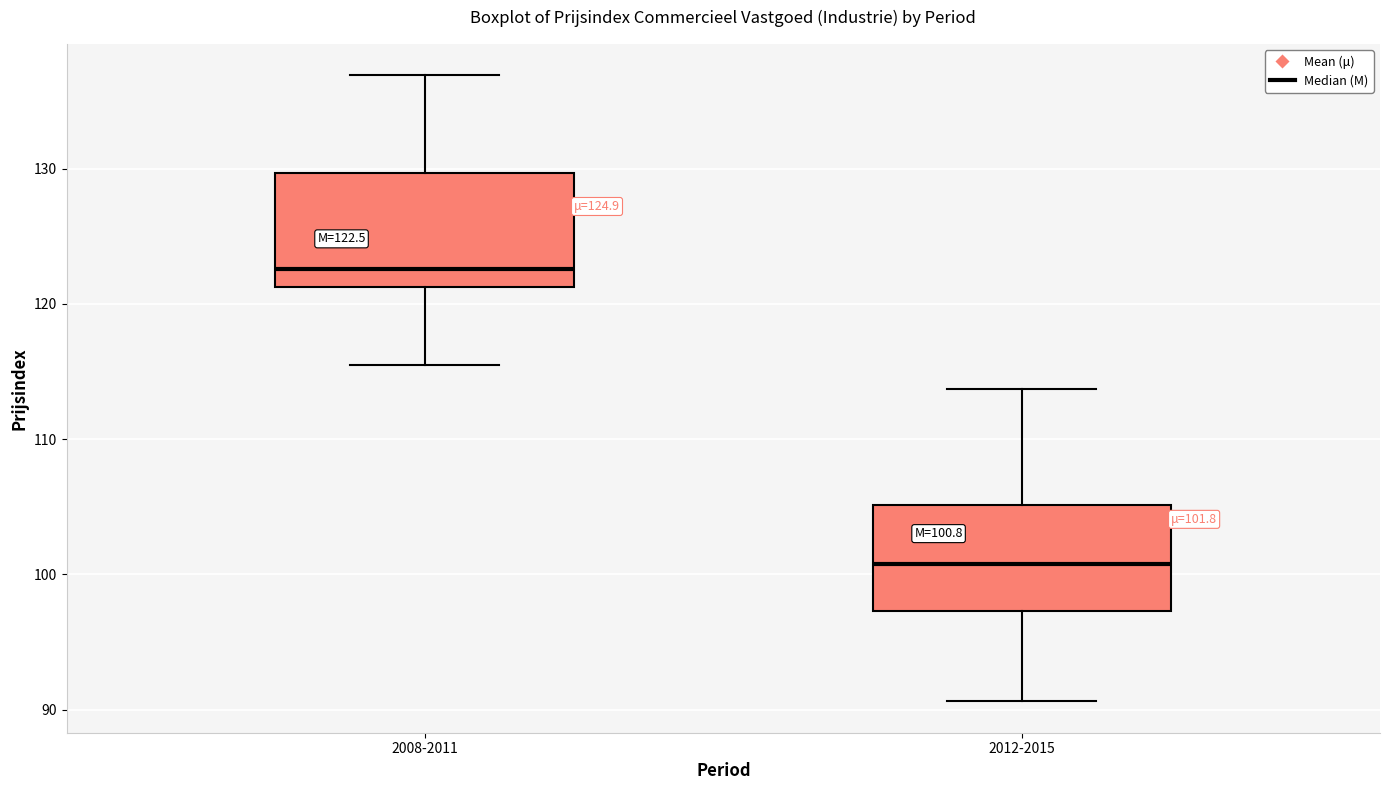

Which box's median line is the lowest?

2012-2015